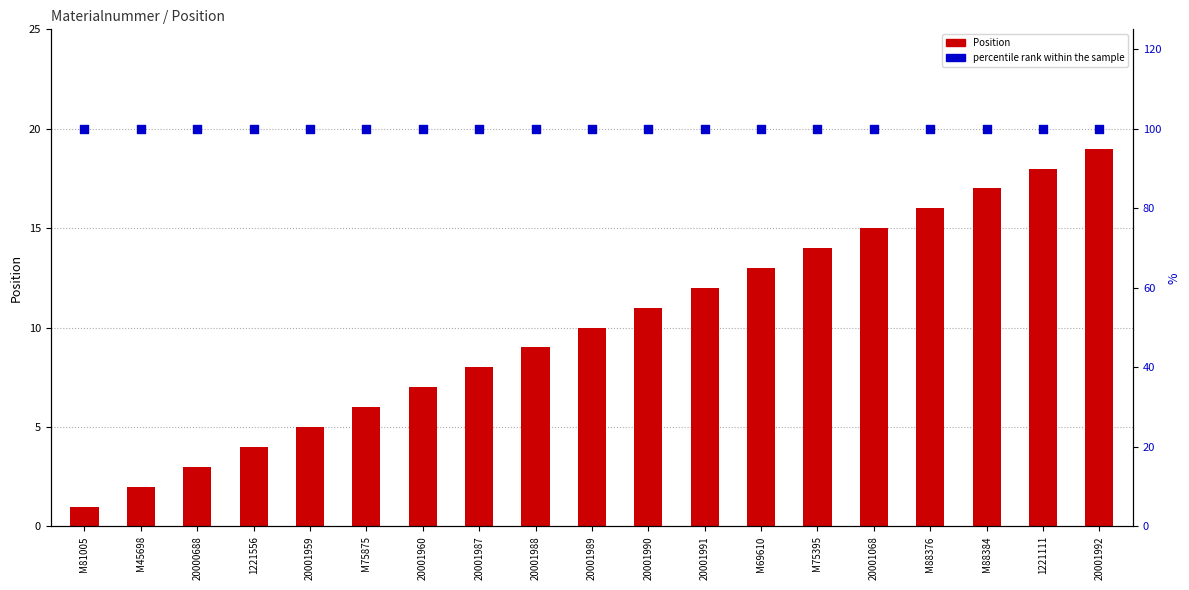

At how many categories does at least one series exceed 3?

19